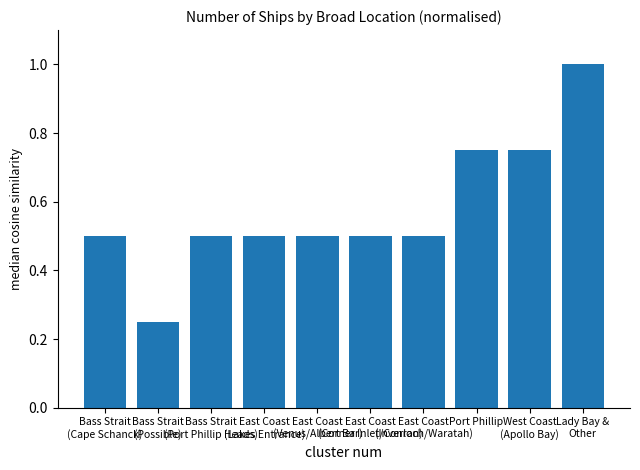

Is it true that the value at East Coast
(Inverloch/Waratah) is 0.9?

False